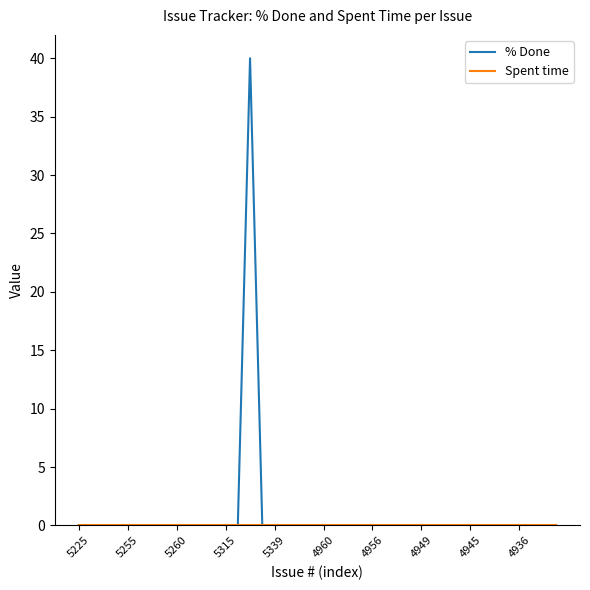

Which series has the widest spread of values?

% Done